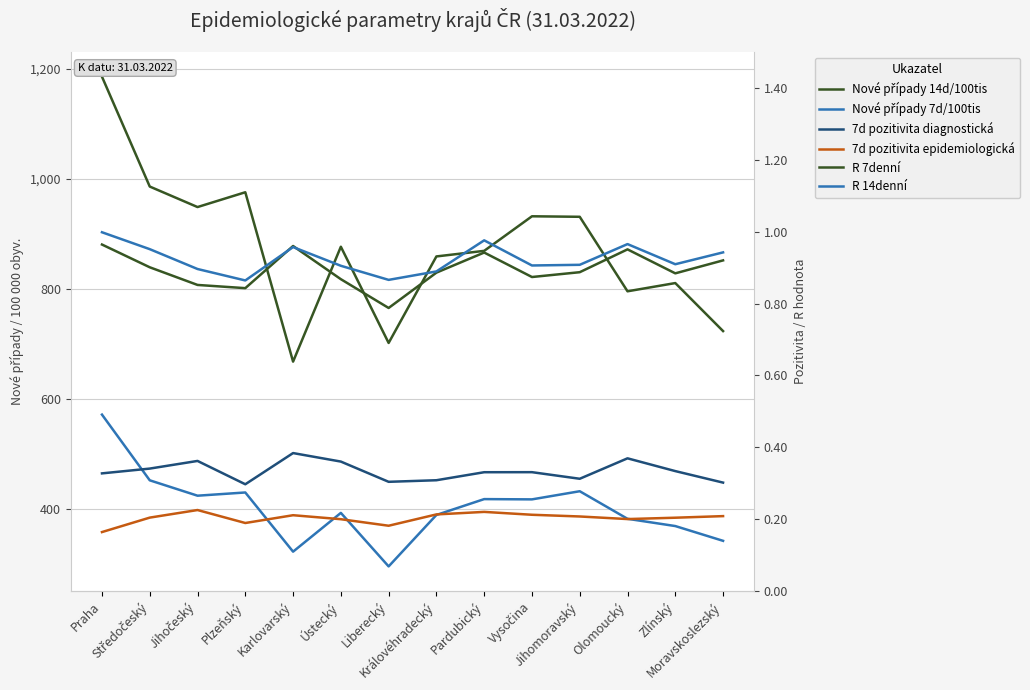

True or false: 7d pozitivita diagnostická and Nové případy 14d/100tis cross at least once.

False